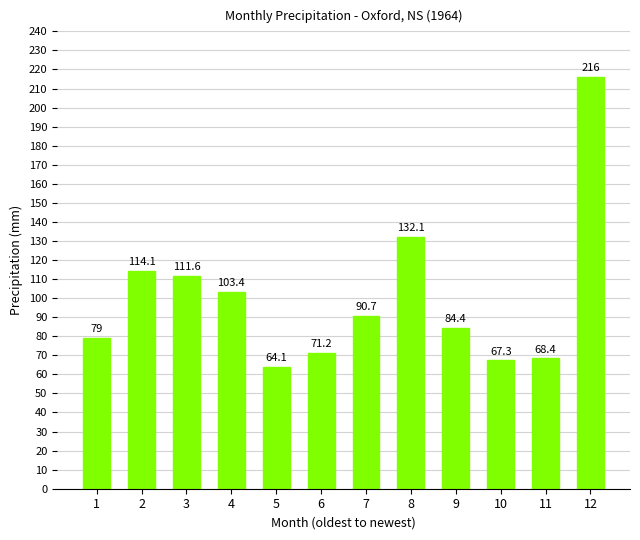

Read the value at 2.

114.1